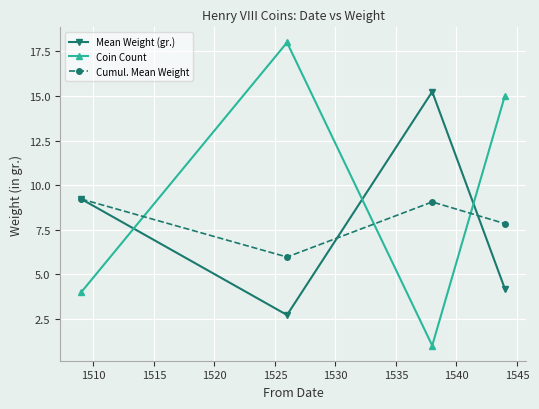

How many data points in Cumul. Mean Weight are less than 9?

2